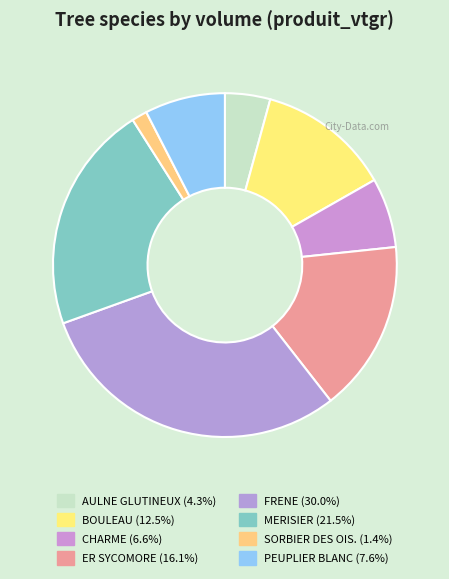

Rank the categories by value from lowest to highest.

SORBIER DES OIS., AULNE GLUTINEUX, CHARME, PEUPLIER BLANC, BOULEAU, ER SYCOMORE, MERISIER, FRENE